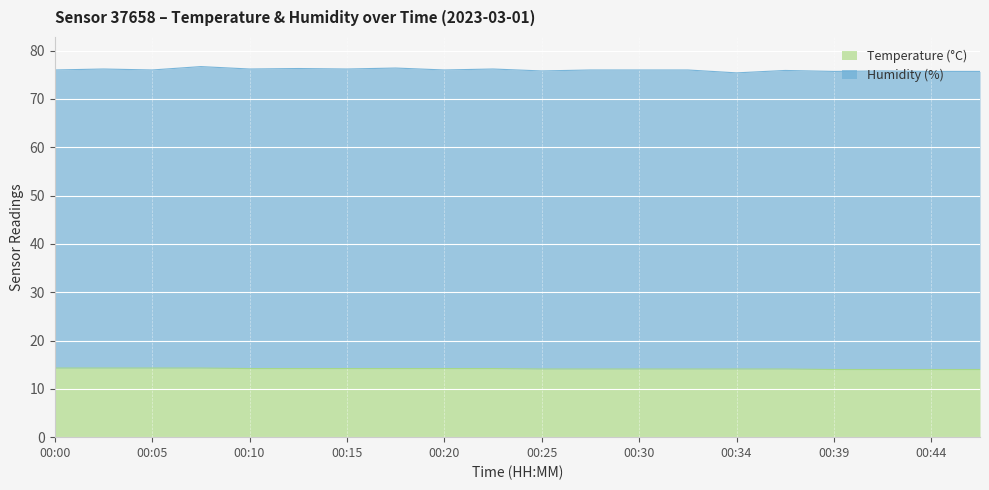

Approximately how many times larger is the value at 00:39 compared to 00:10?

1.0